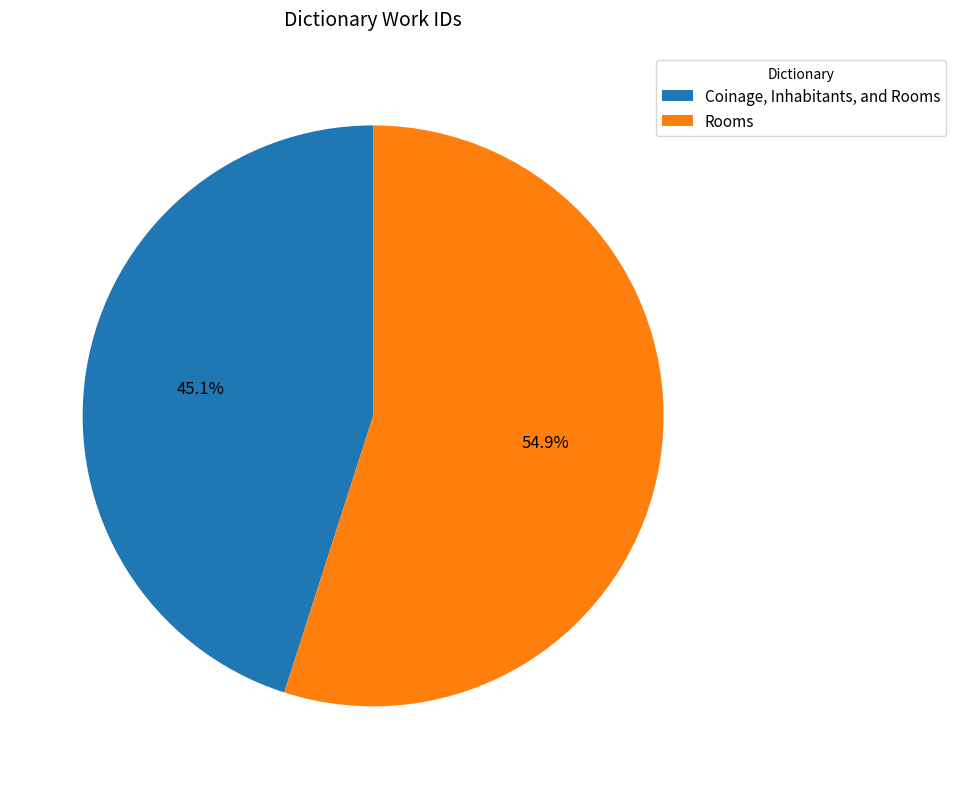

Approximately how many times larger is the value at Rooms compared to Coinage, Inhabitants, and Rooms?

1.2